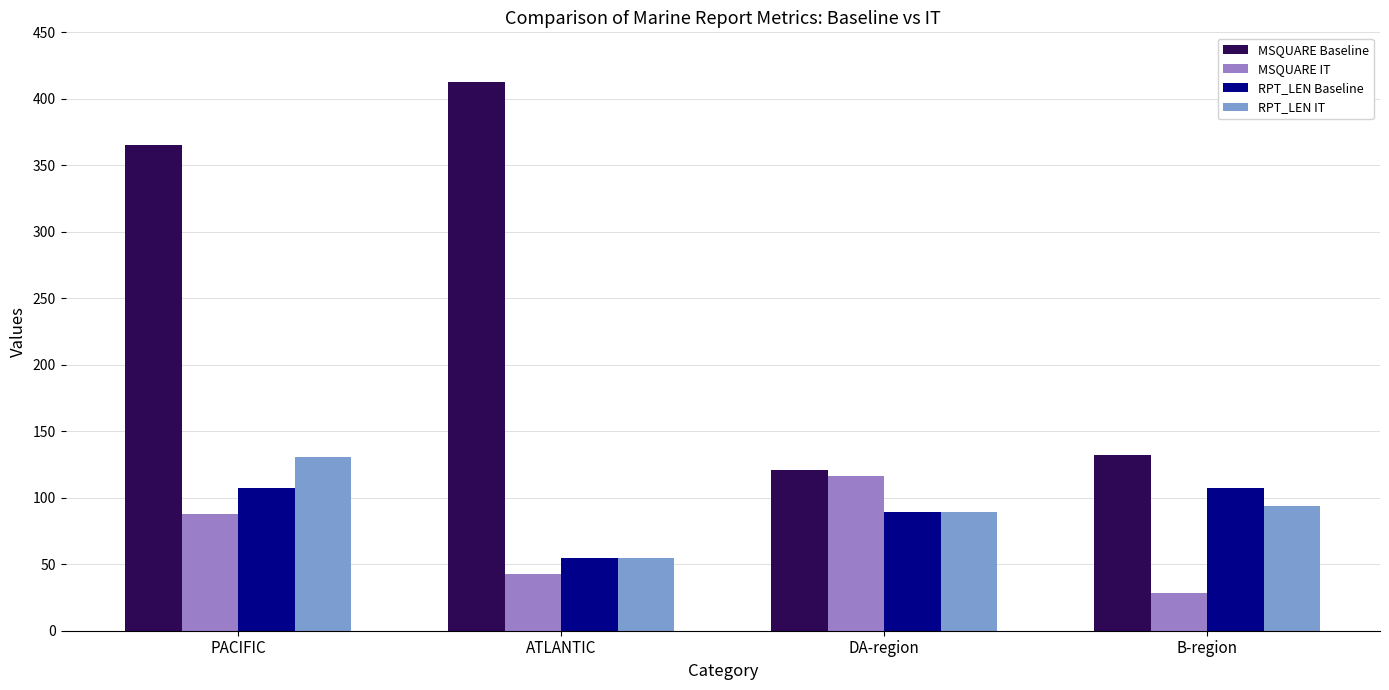

What position from the right is B-region?

1